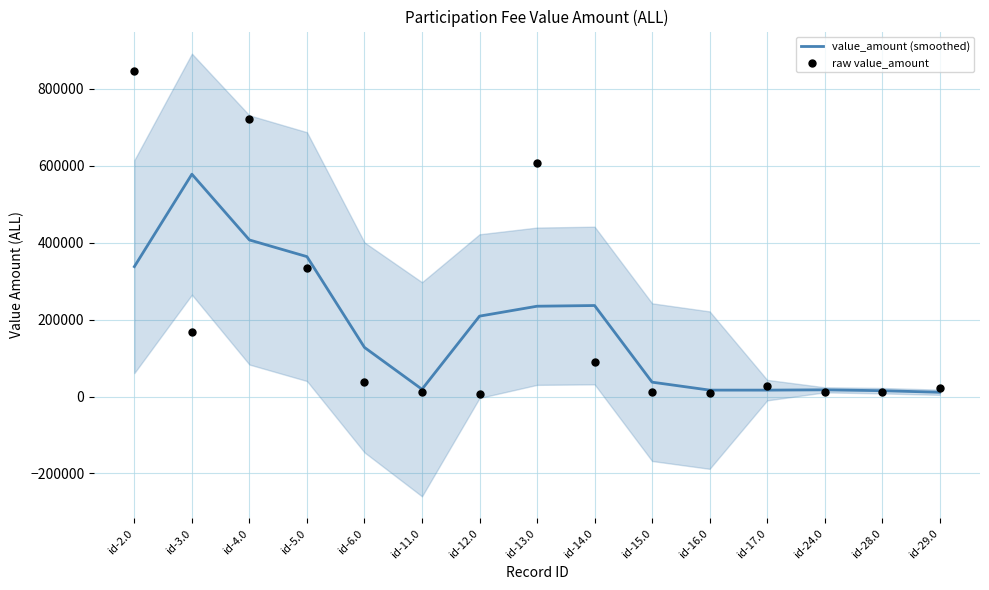

Which series reaches the minimum Y coordinate?

raw value_amount